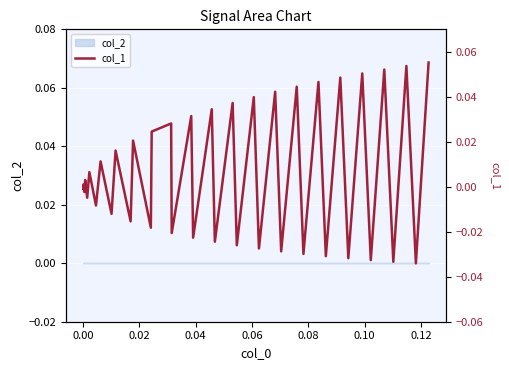

True or false: the data has more than 1 interior local peaks.

True